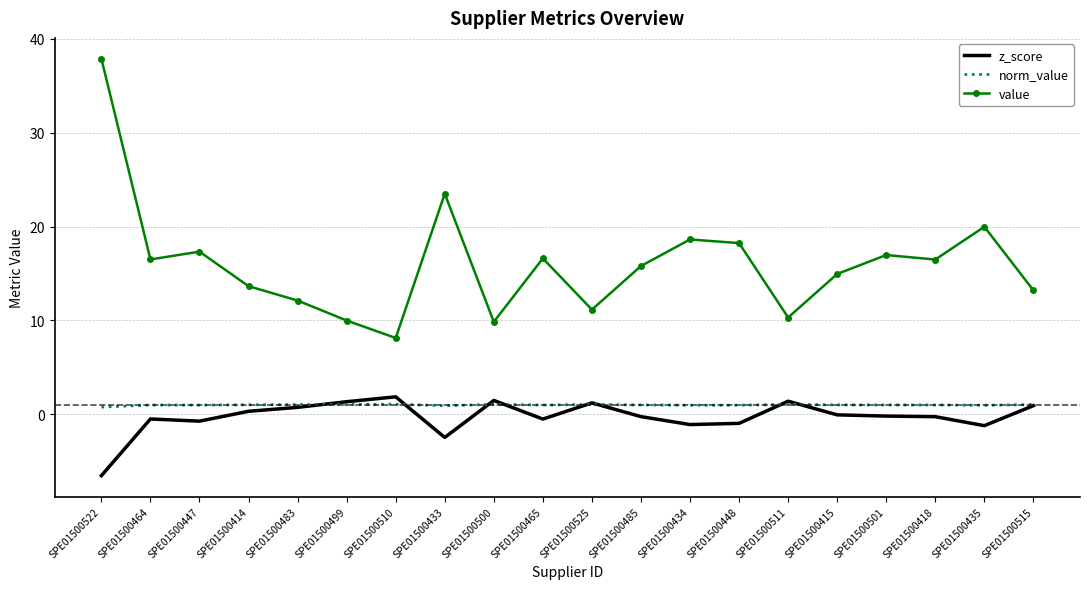

What is the total value across all series at SPE01500415?

15.9